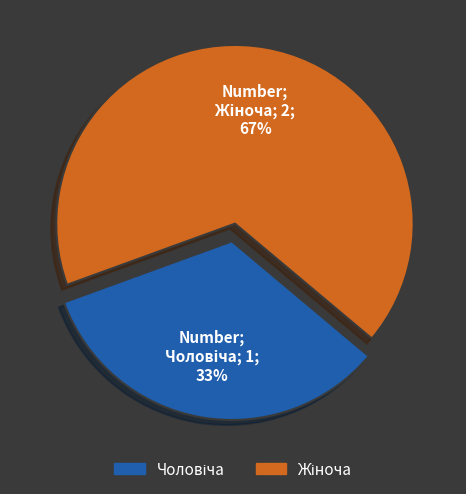

Is there any slice that represents more than half of the pie?

Yes